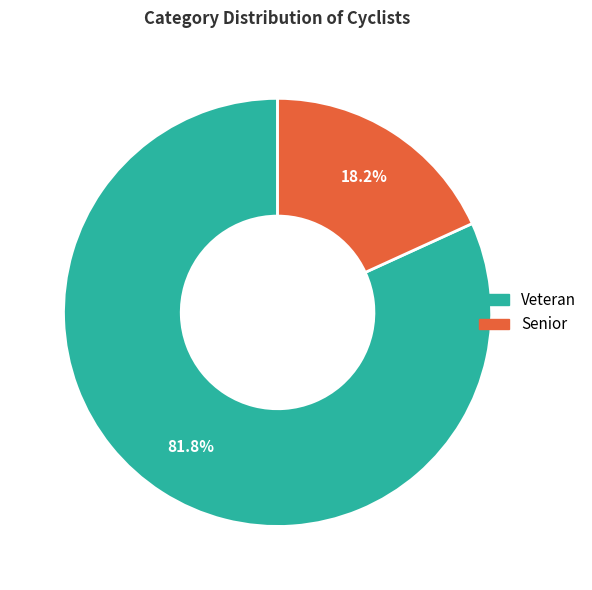

What percentage is NOT represented by Veteran?

18.2%